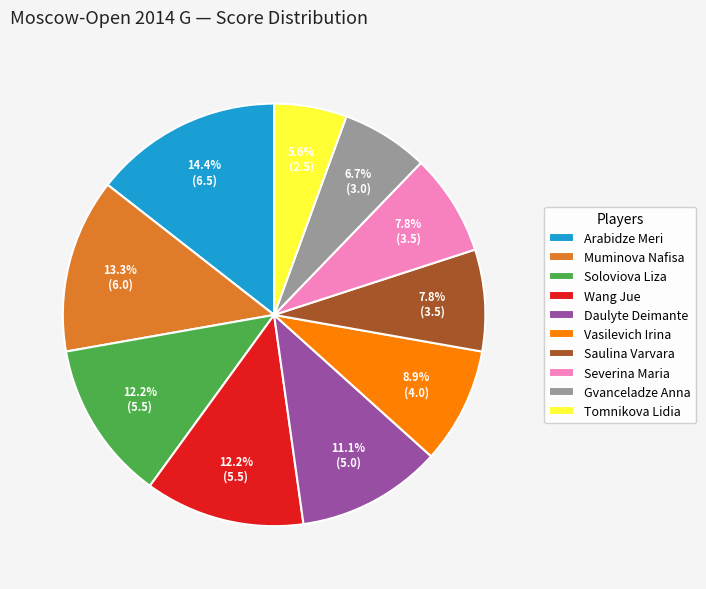

Which slice is the smallest?

Tomnikova Lidia